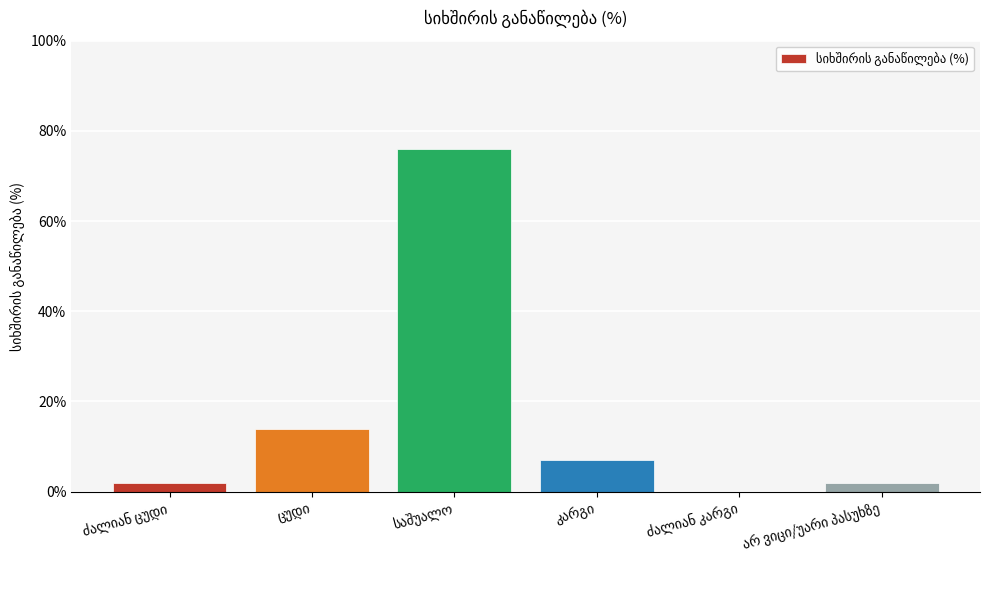

What is the sum of all values?

101